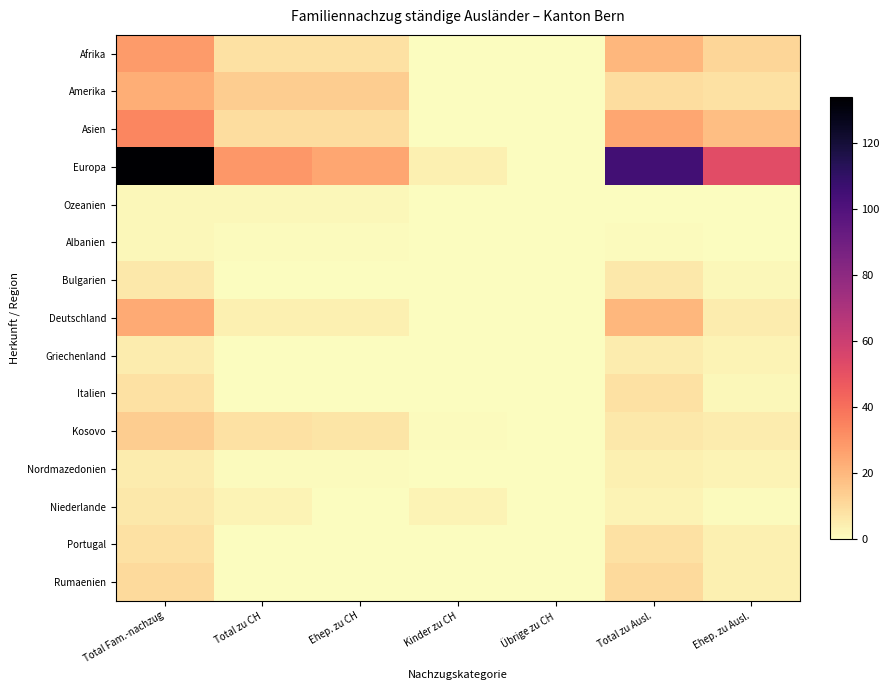

Which series changed the most between Übrige zu CH and Total zu Ausl.?

Europa